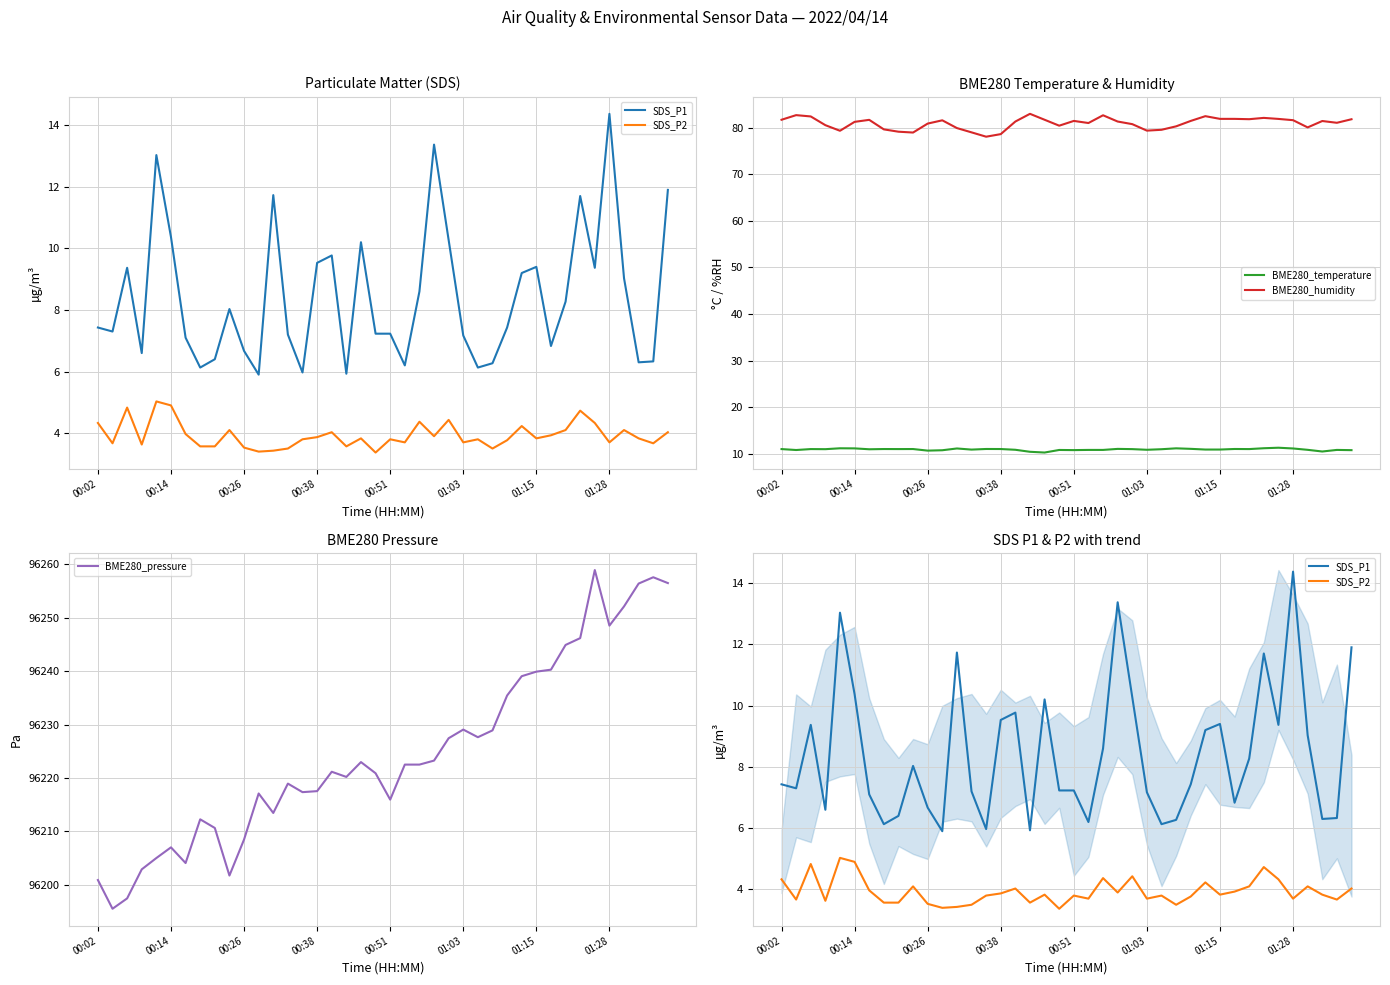

At which label does SDS_P1 first exceed 7?

00:02